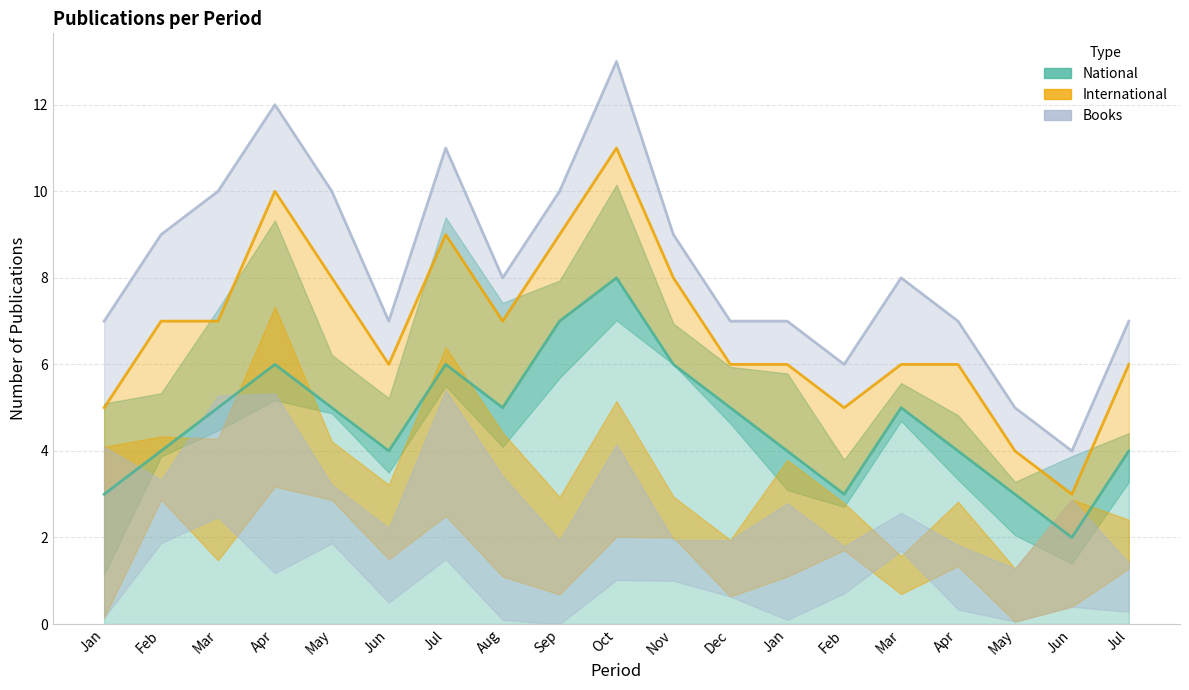

Is it true that National equals 6 at Jul?

True